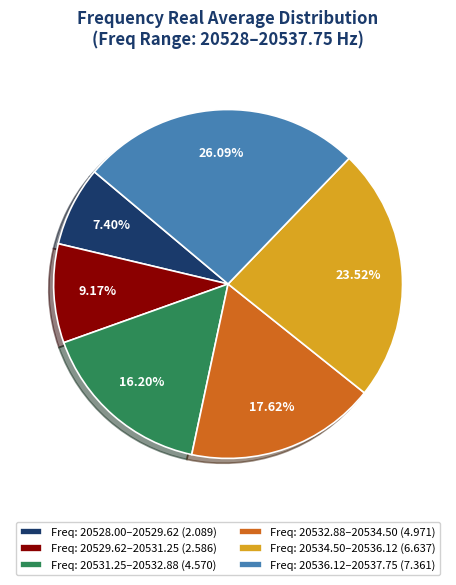

What is the largest slice in the pie chart?

Freq: 20536.12–20537.75 (7.361)